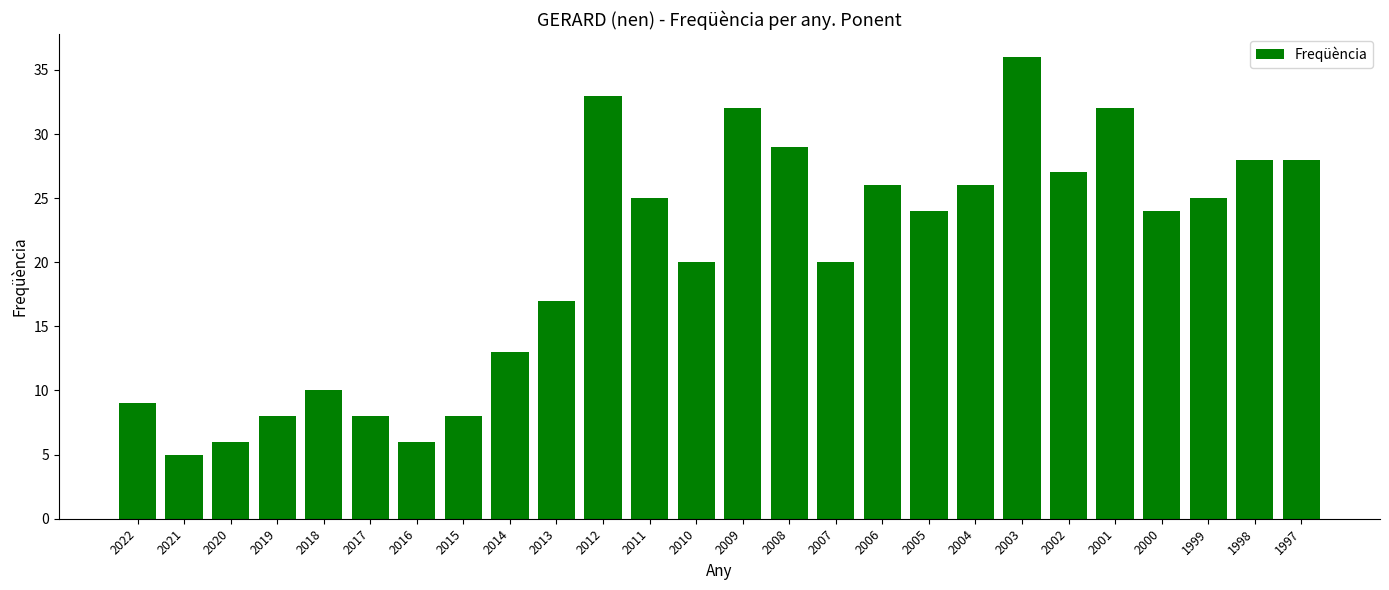

Which label corresponds to the smallest value in the chart?

2021